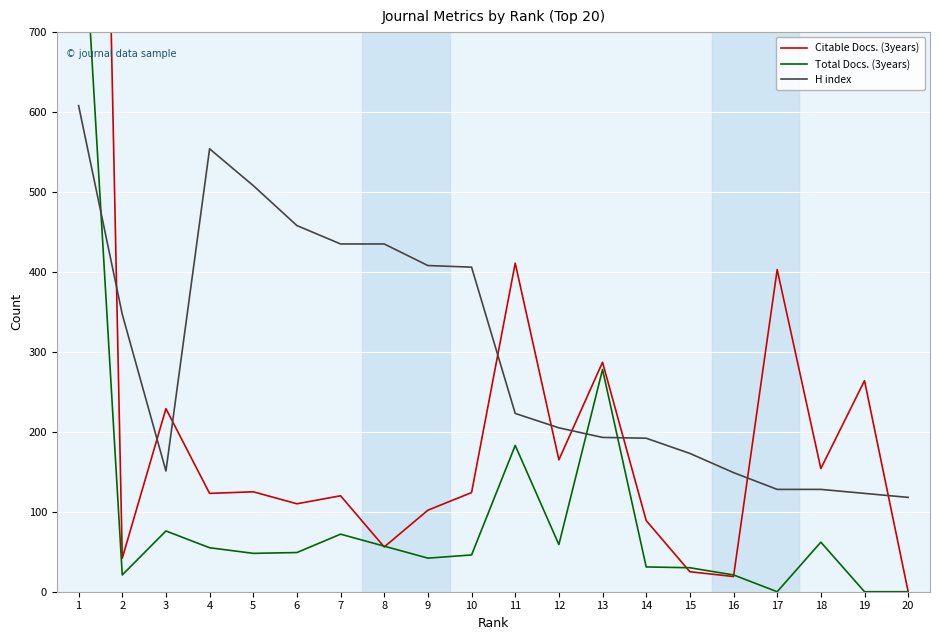

Rank the series at 19 from lowest to highest value.

Total Docs. (3years), H index, Citable Docs. (3years)